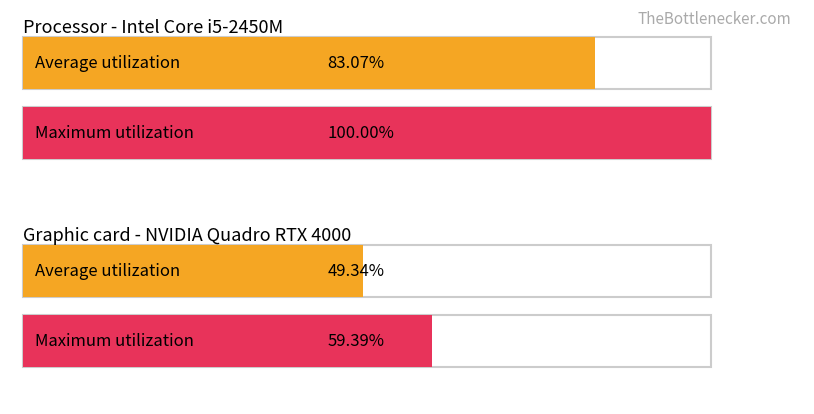

The Average utilization series shows 0.2 at COMM100_20. True or false?

False